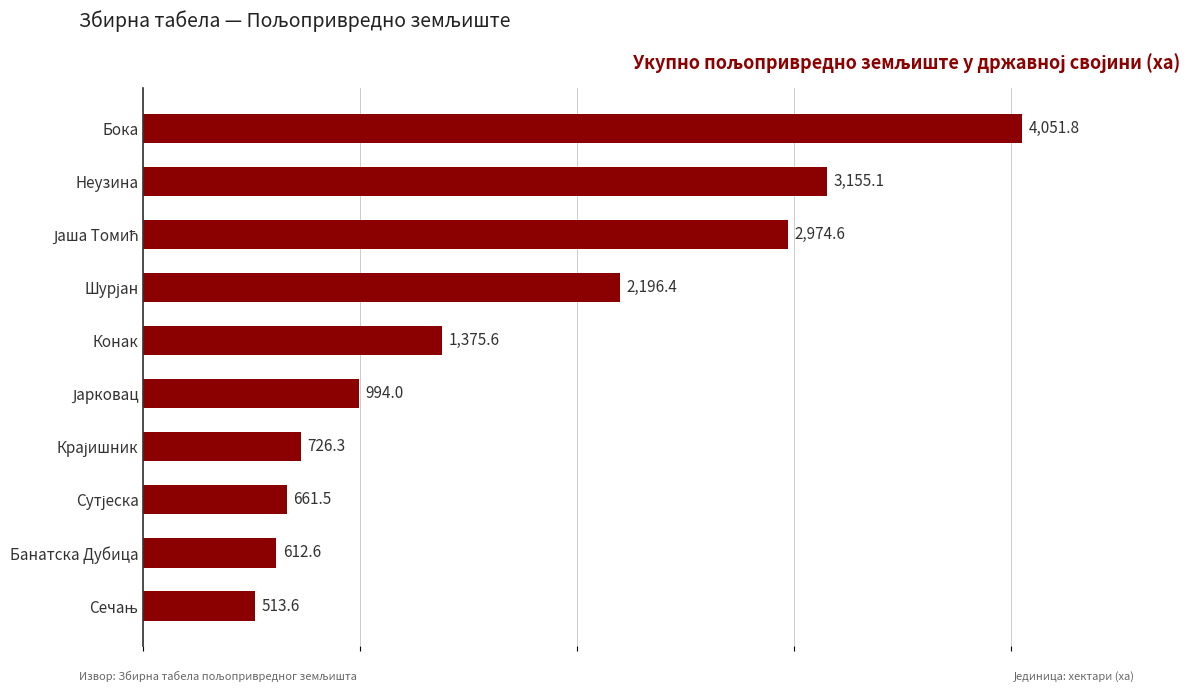

The value at Неузина is 3155.1. True or false?

True